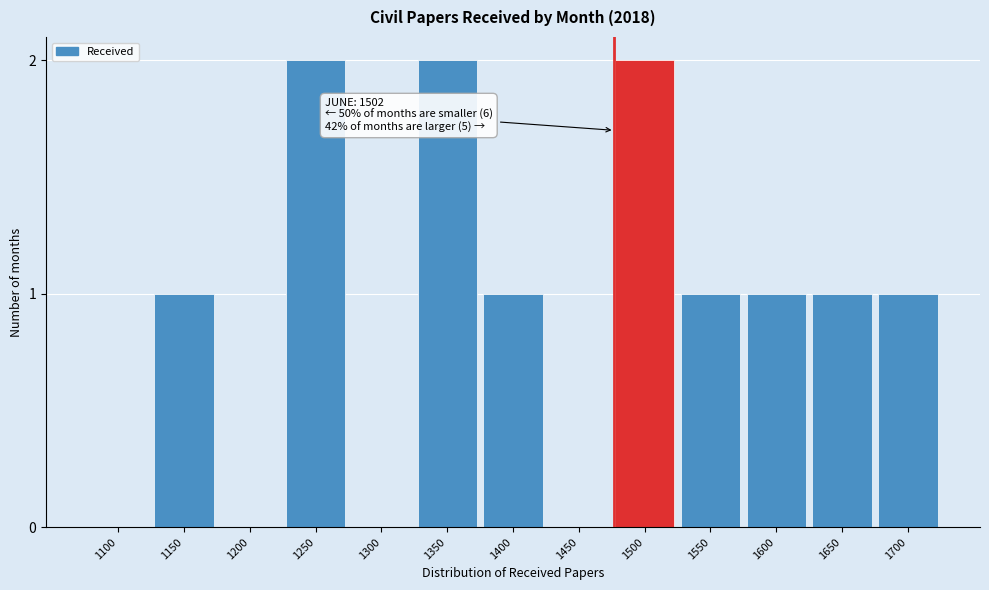

Reading left to right, extract all data points from this chart.

1100=0	1150=1	1200=0	1250=2	1300=0	1350=2	1400=1	1450=0	1500=2	1550=1	1600=1	1650=1	1700=1